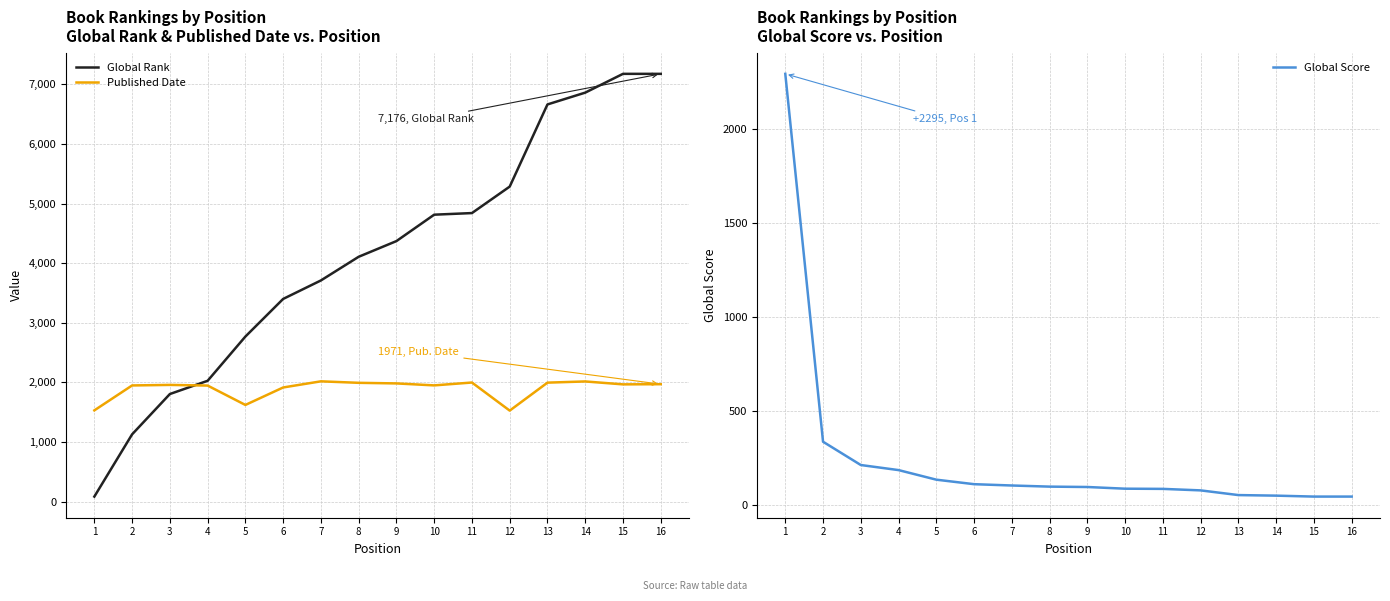

What is the value of the Global Score point at the 13th from the left?

53